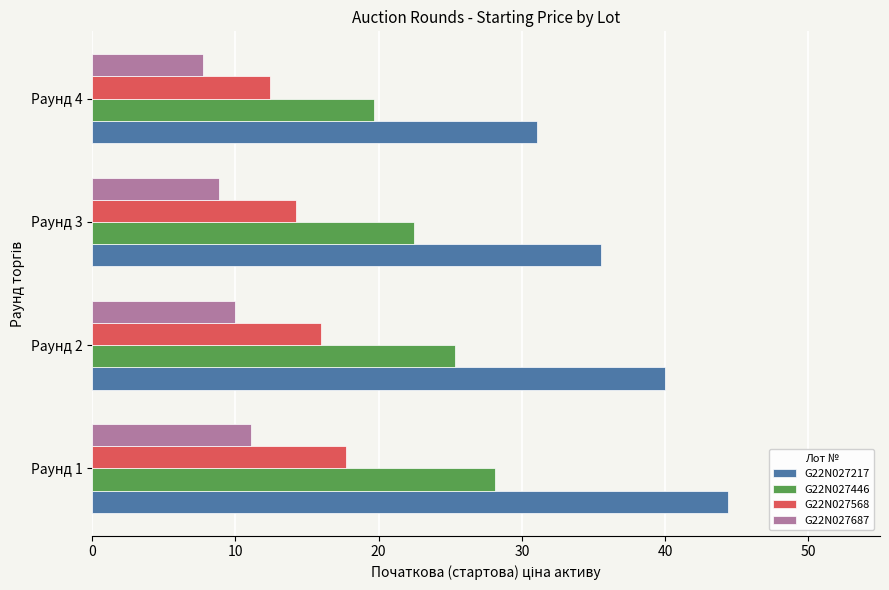

What is the greatest value displayed?

44.4